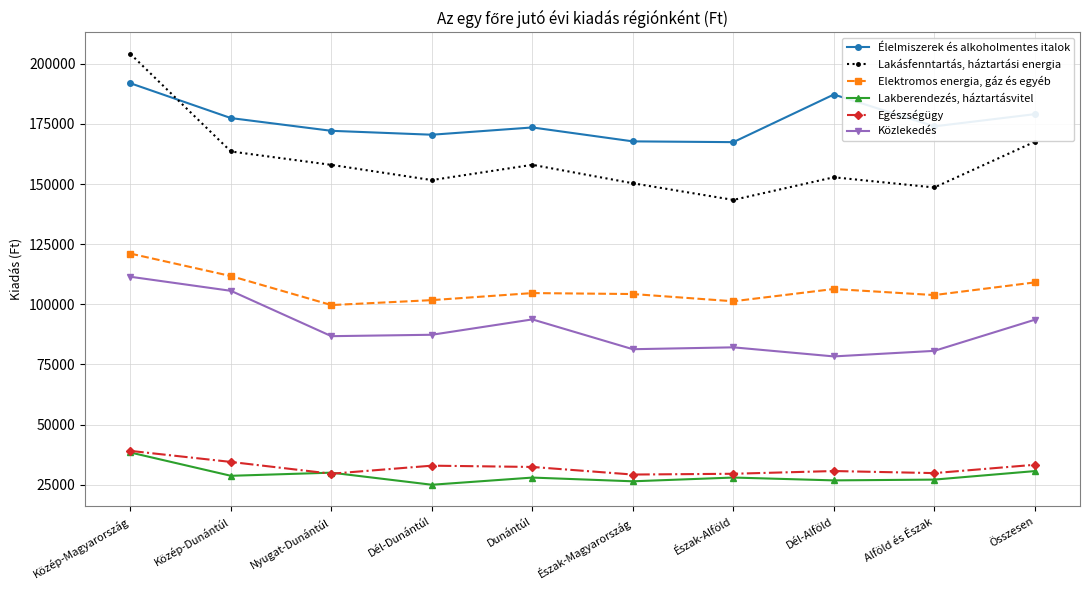

What are all the series names shown in the legend?

Élelmiszerek és alkoholmentes italok, Lakásfenntartás, háztartási energia, Elektromos energia, gáz és egyéb, Lakberendezés, háztartásvitel, Egészségügy, Közlekedés